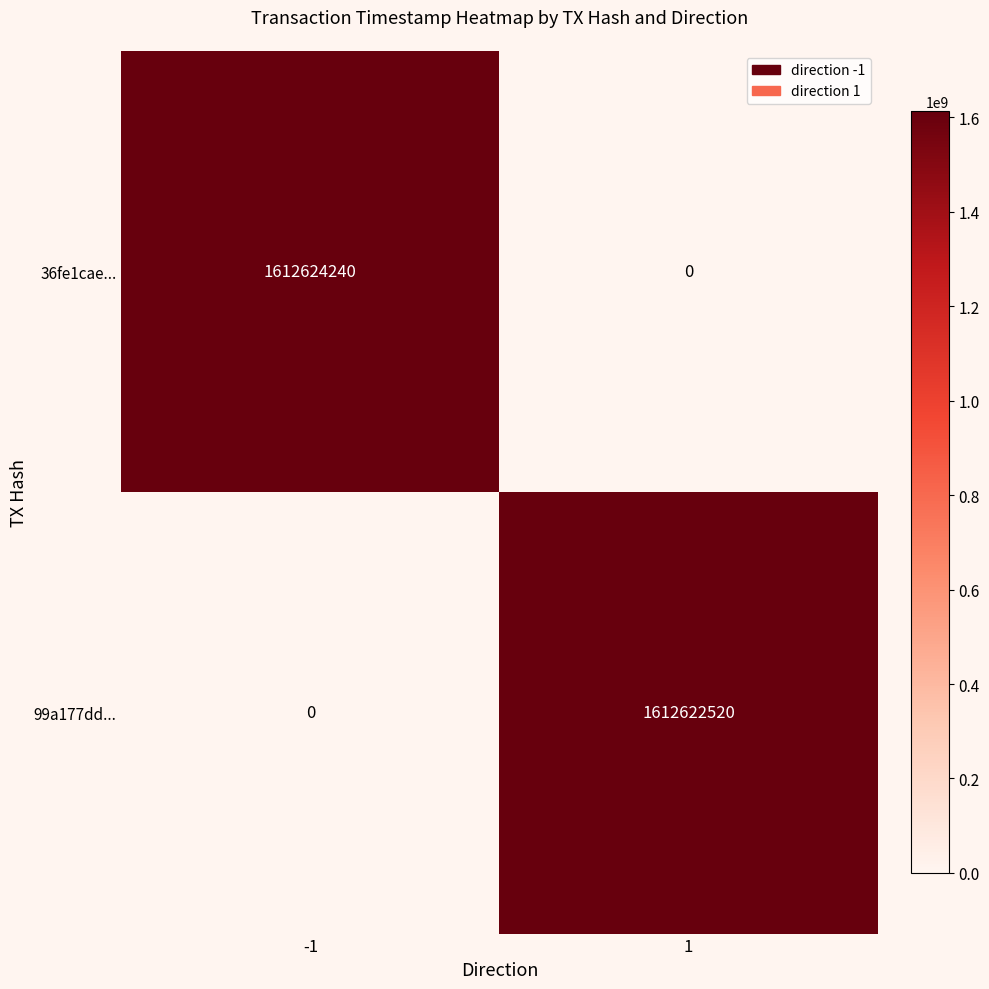

What is the greatest value displayed?

1612624240